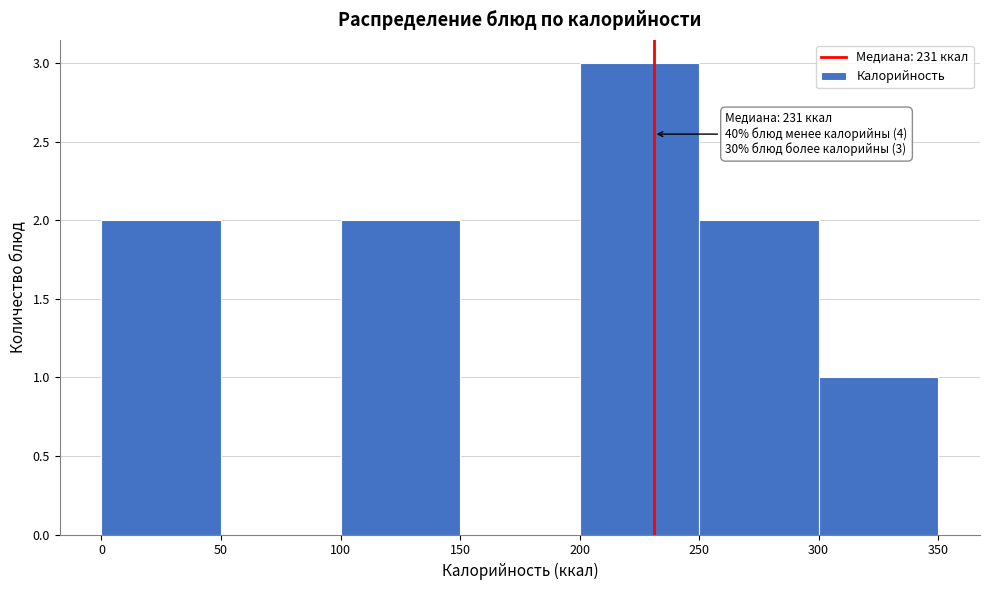

Which range on the x-axis has the tallest bar?

200 to 250